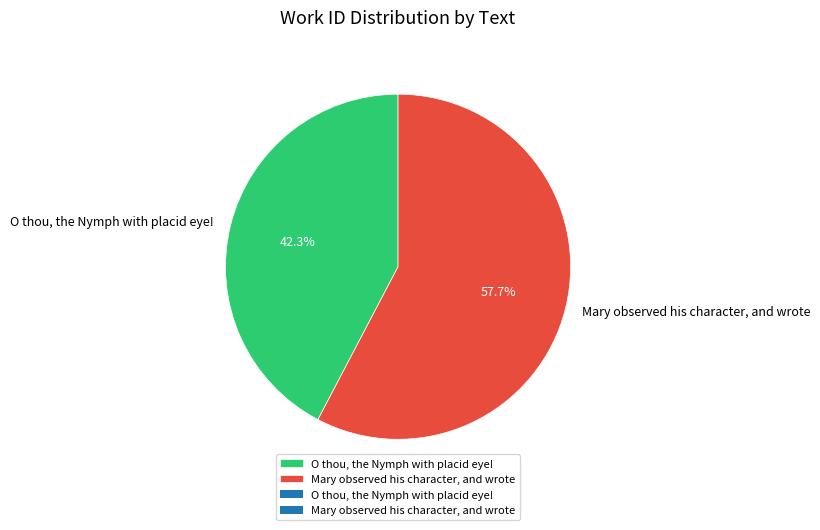

How many slices are in this pie chart?

2